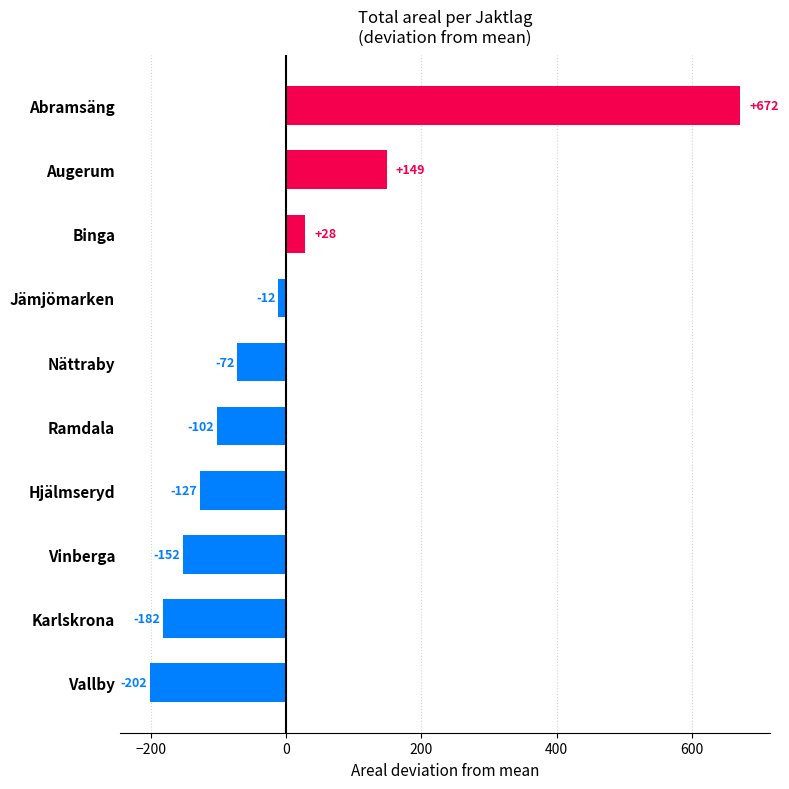

Which label corresponds to the smallest value in the chart?

Vallby